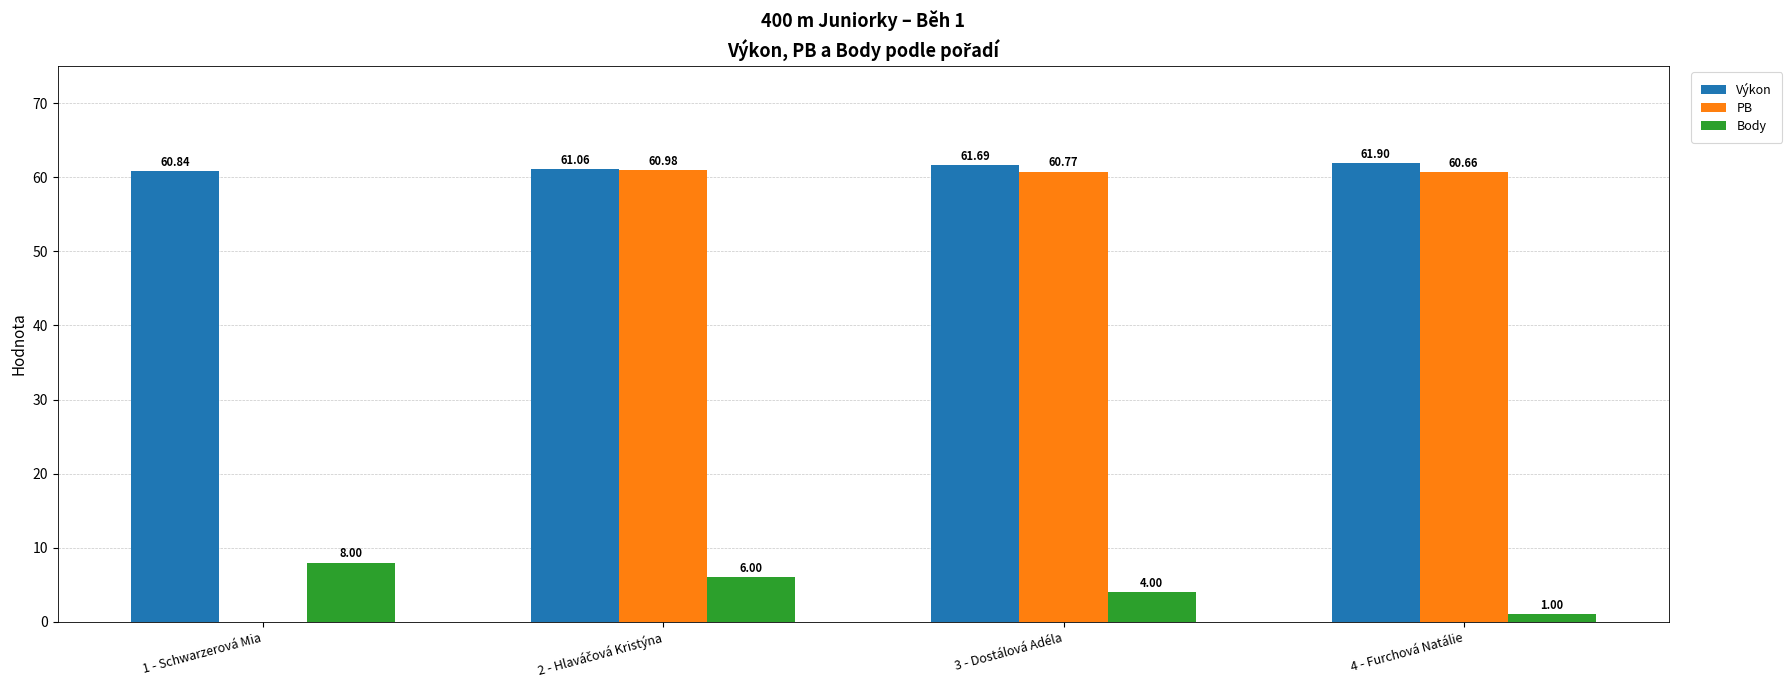

What is the spread (max minus min) of values at 4 - Furchová Natálie?

60.9